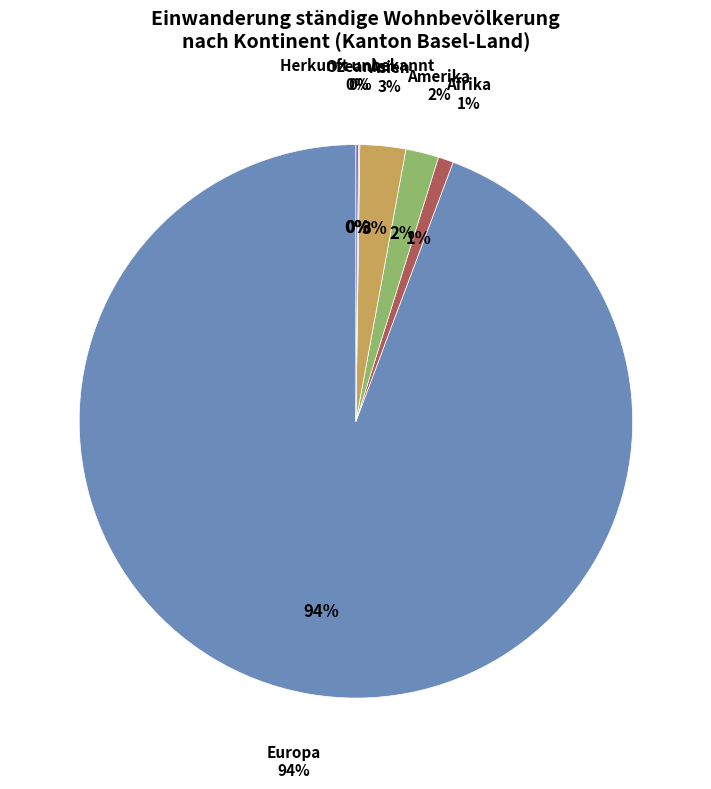

Does any single category account for the majority?

Yes